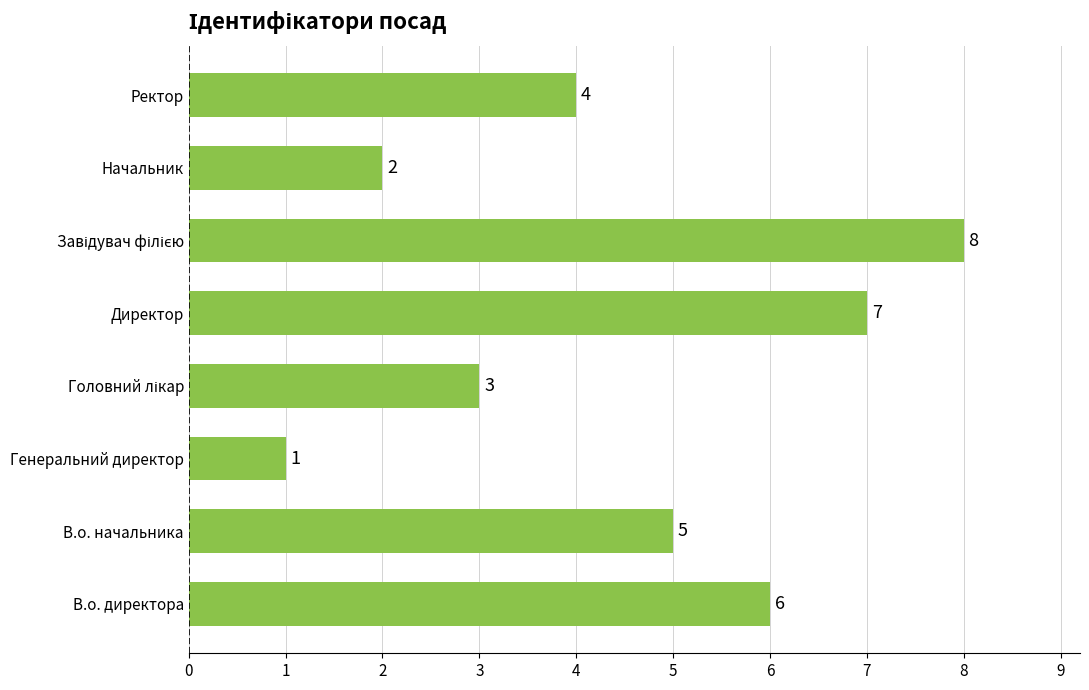

What is the difference between the maximum and minimum values?

7